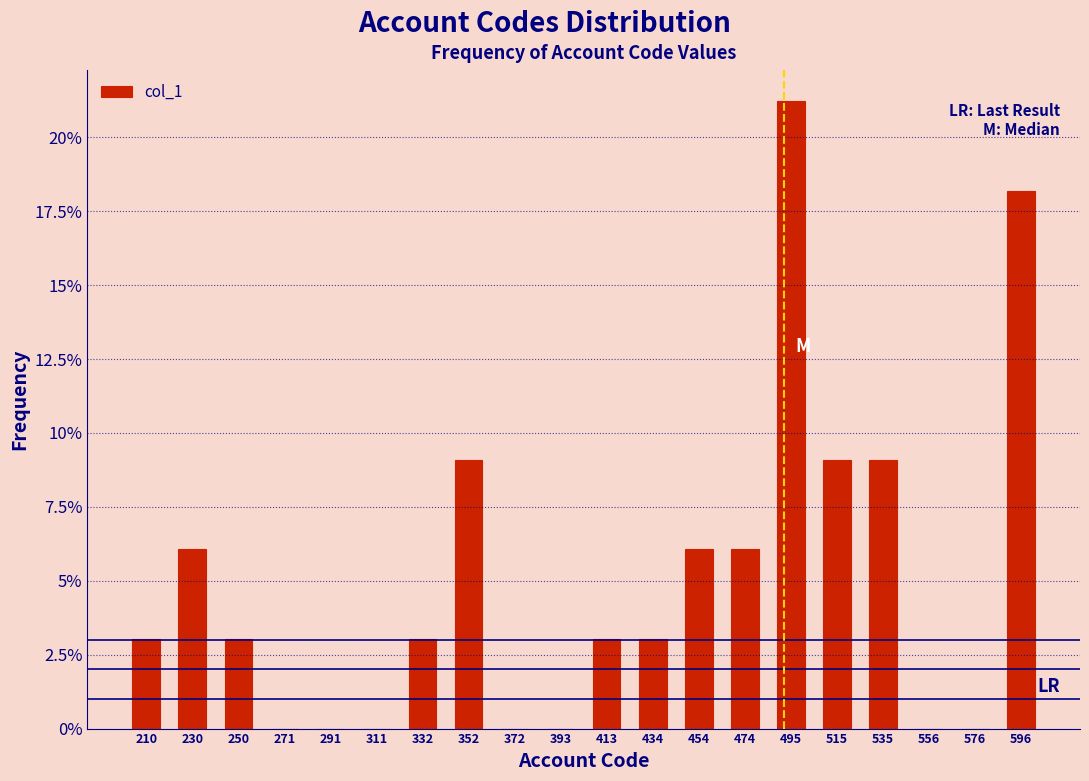

Over which range of the x-axis is the bar tallest?

485 to 505